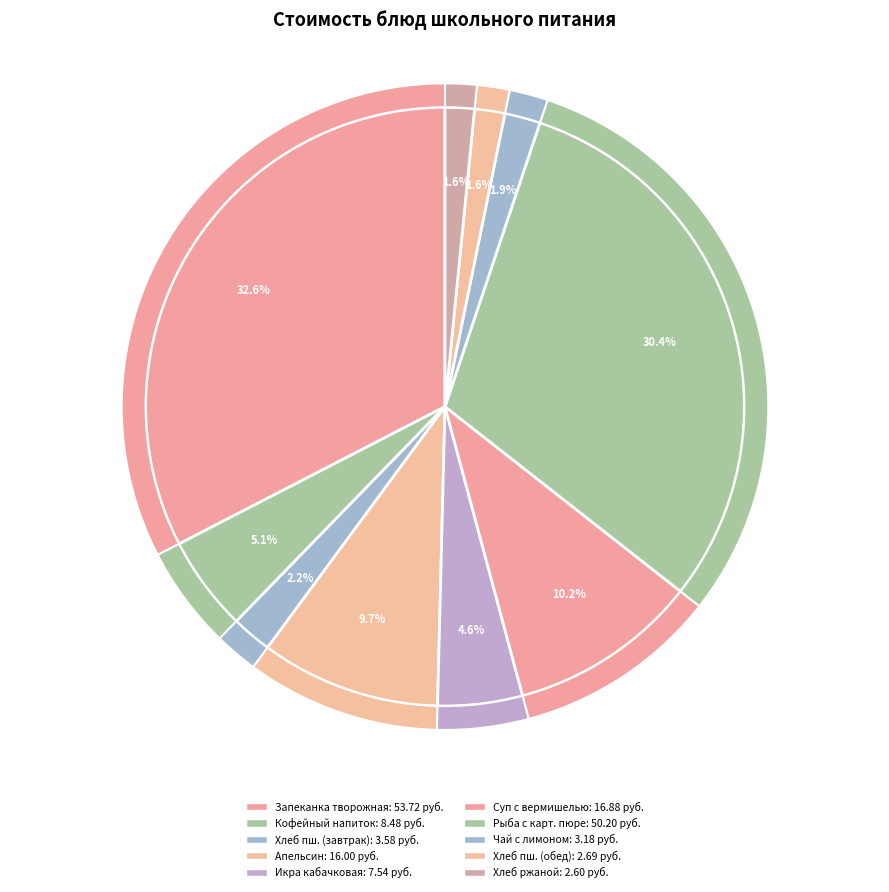

True or false: Хлеб пшеничный (завтрак) accounts for 2% of the total.

True